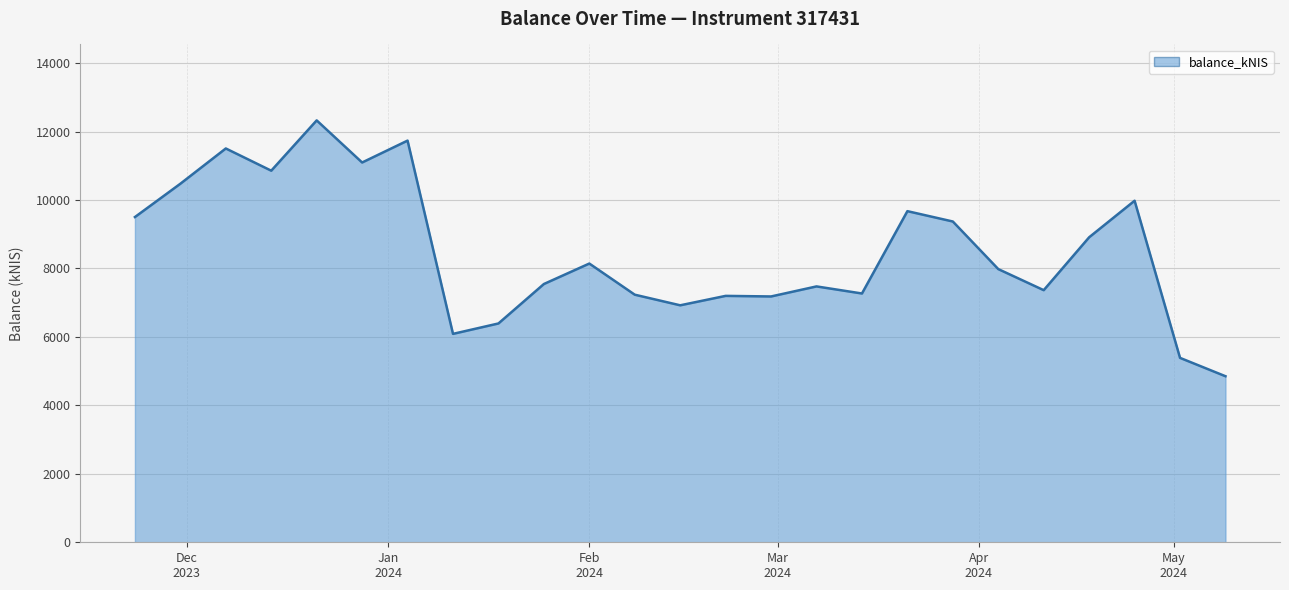

What is the maximum value shown in the chart?

12327.9